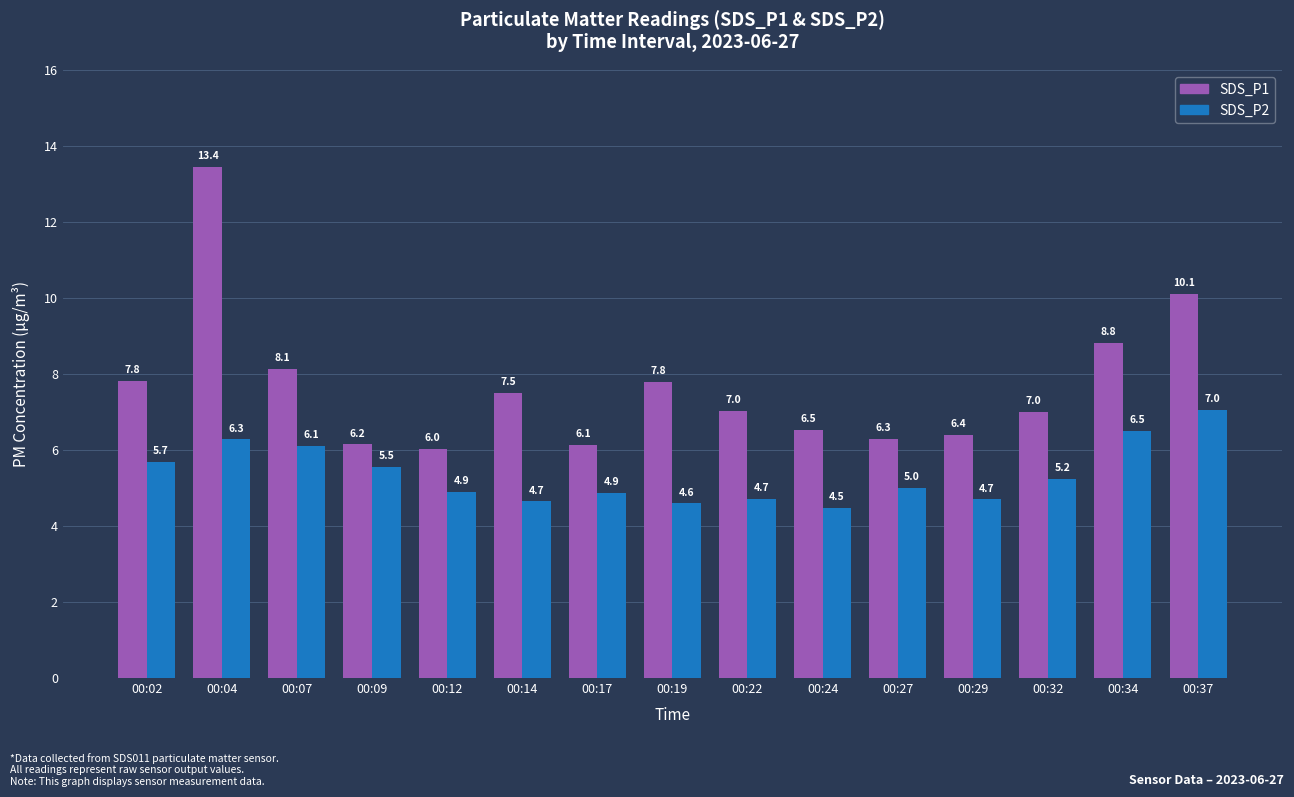

How many bars are there in total?

30